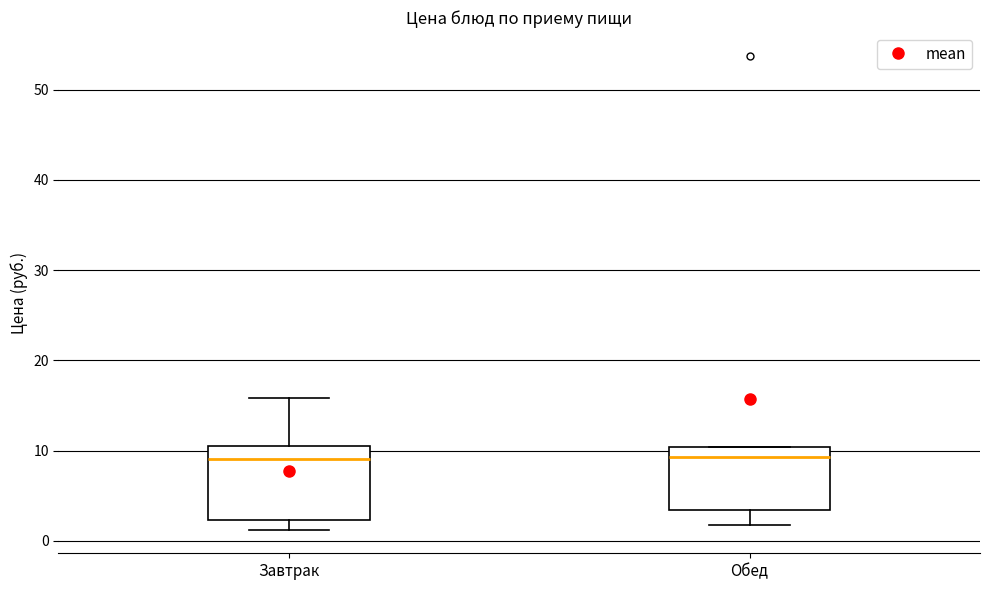

Where does the lower whisker of the box for Завтрак end on the y-axis? The values are not printed on the chart, so give them approximately, as read against the axis.

1